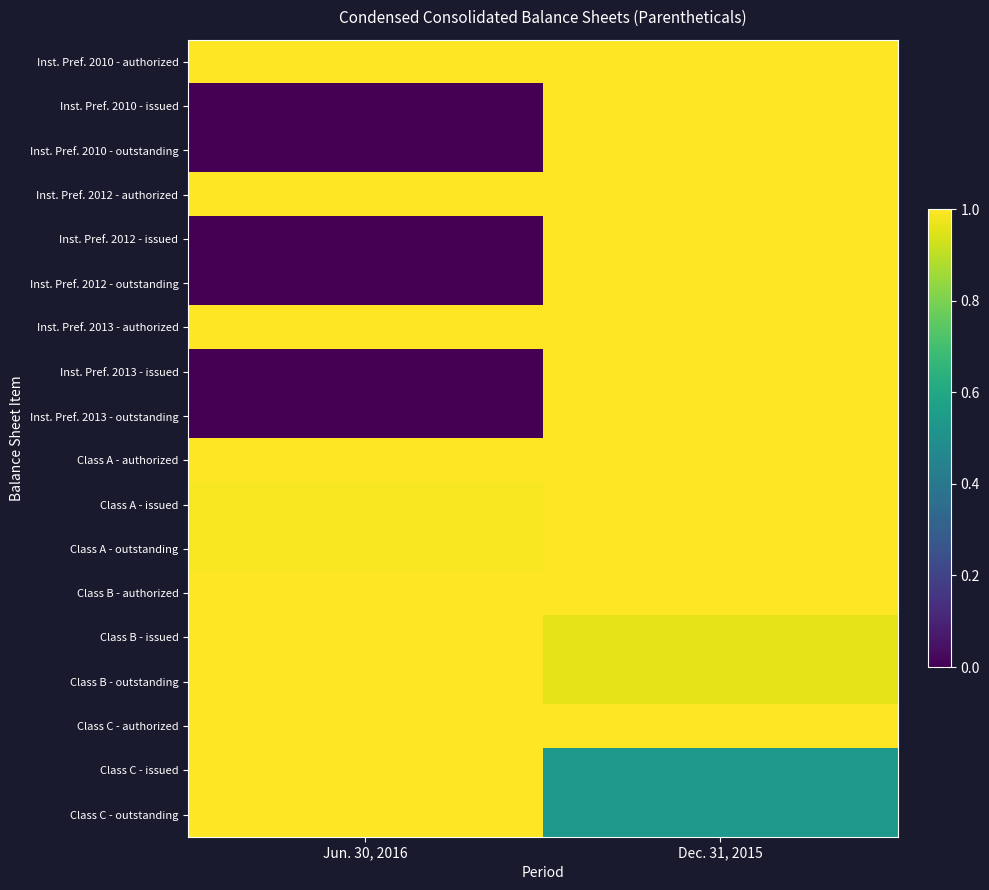

Which has a higher value, Jun. 30, 2016 or Dec. 31, 2015?

Jun. 30, 2016